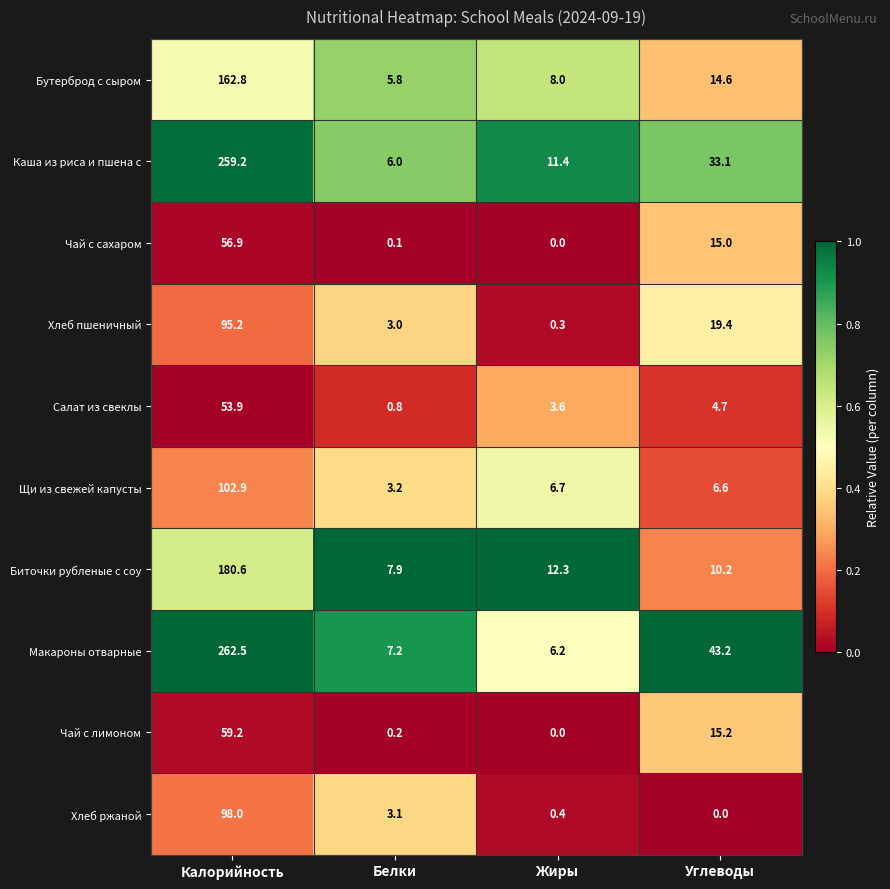

Which series has the largest range (max minus min)?

Макароны отварные